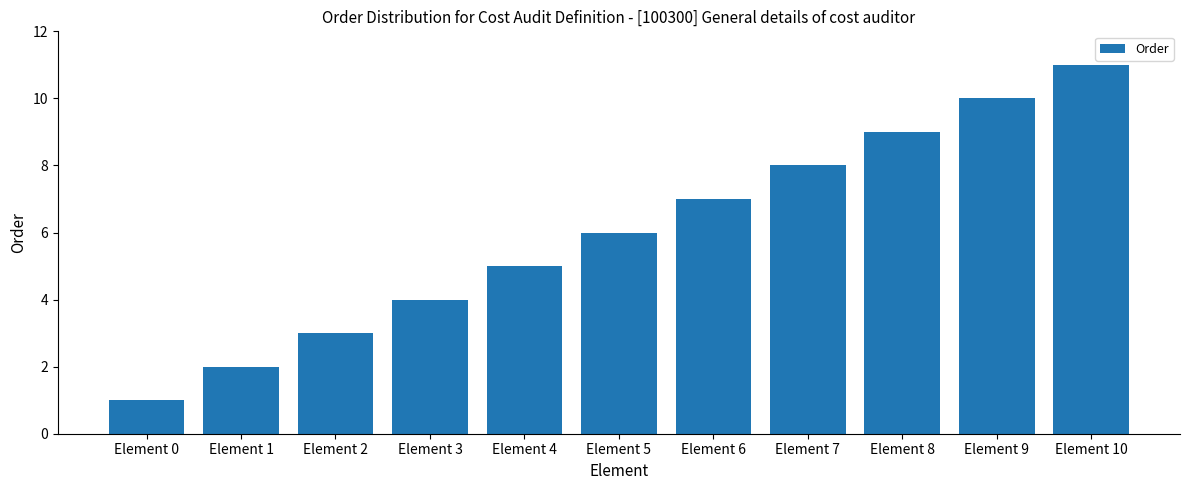

Where is the data nearest to the value 6?

Element 5